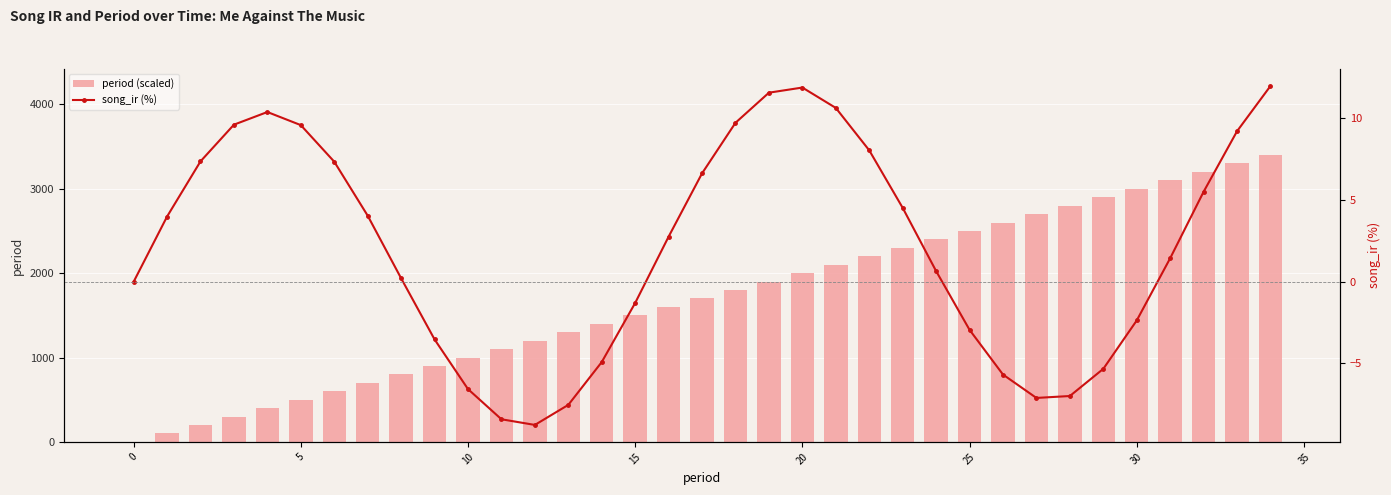

The value of song_ir (%) at 11 is -3.3. True or false?

False